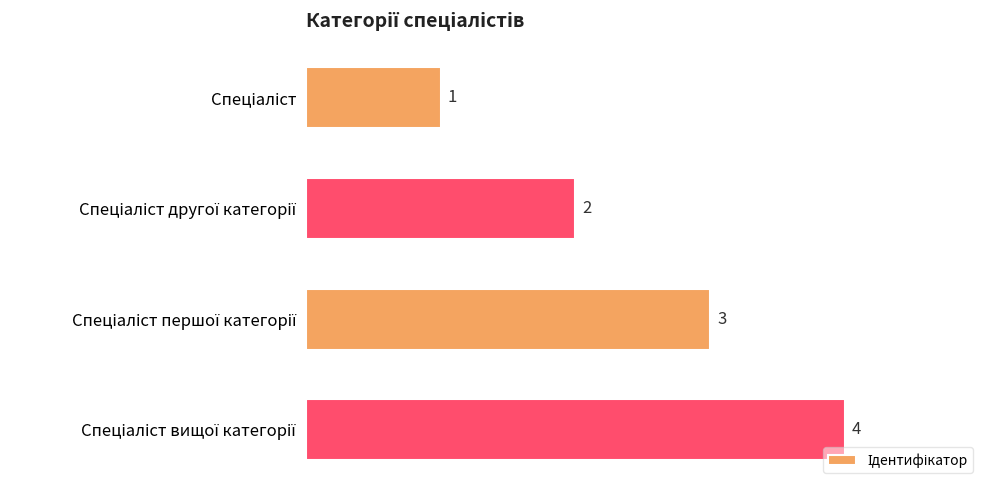

Count the values in the range 2 to 4.

3